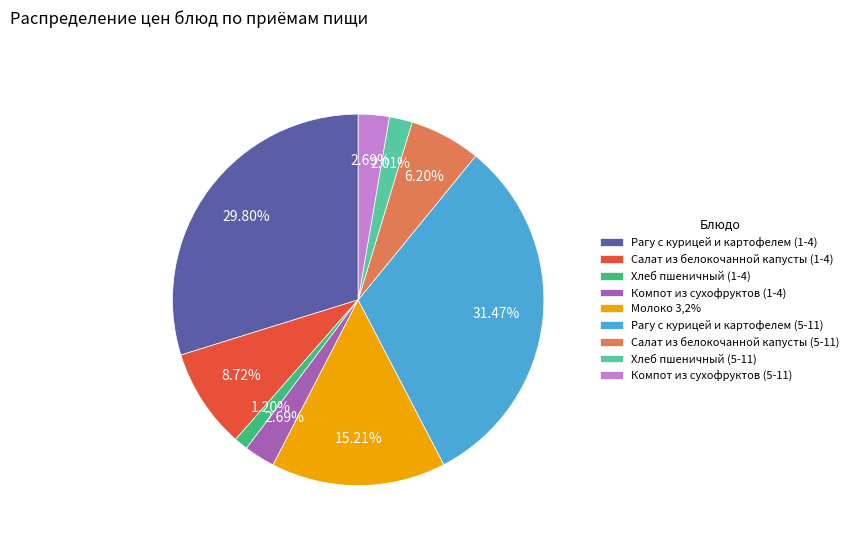

How many slices are in this pie chart?

9